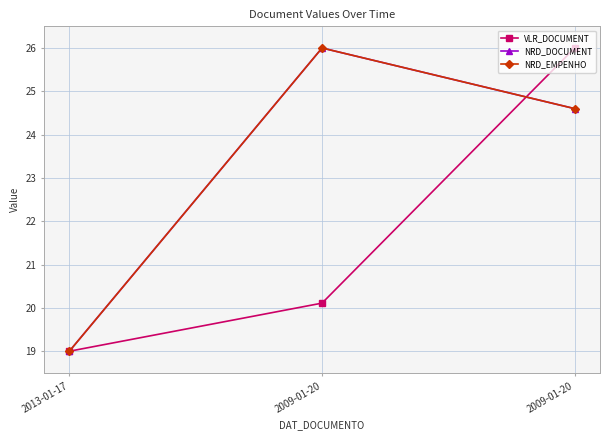

What is the difference between the highest and lowest values at 2009-01-20?

5.9